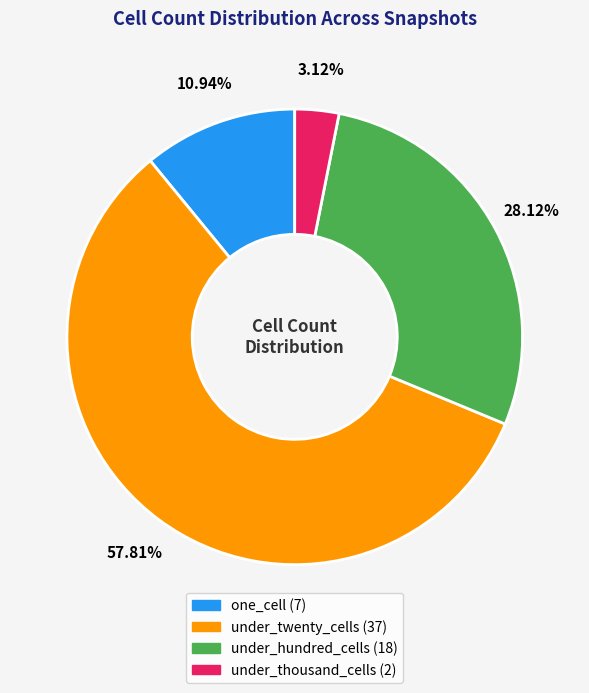

How many slices are in this pie chart?

4